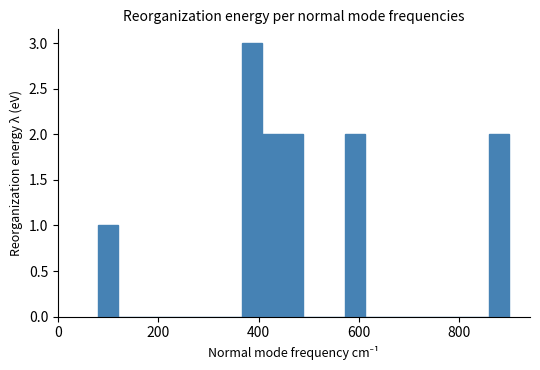

Read against the x-axis, roughly where is the centre of the tallest bar?

380